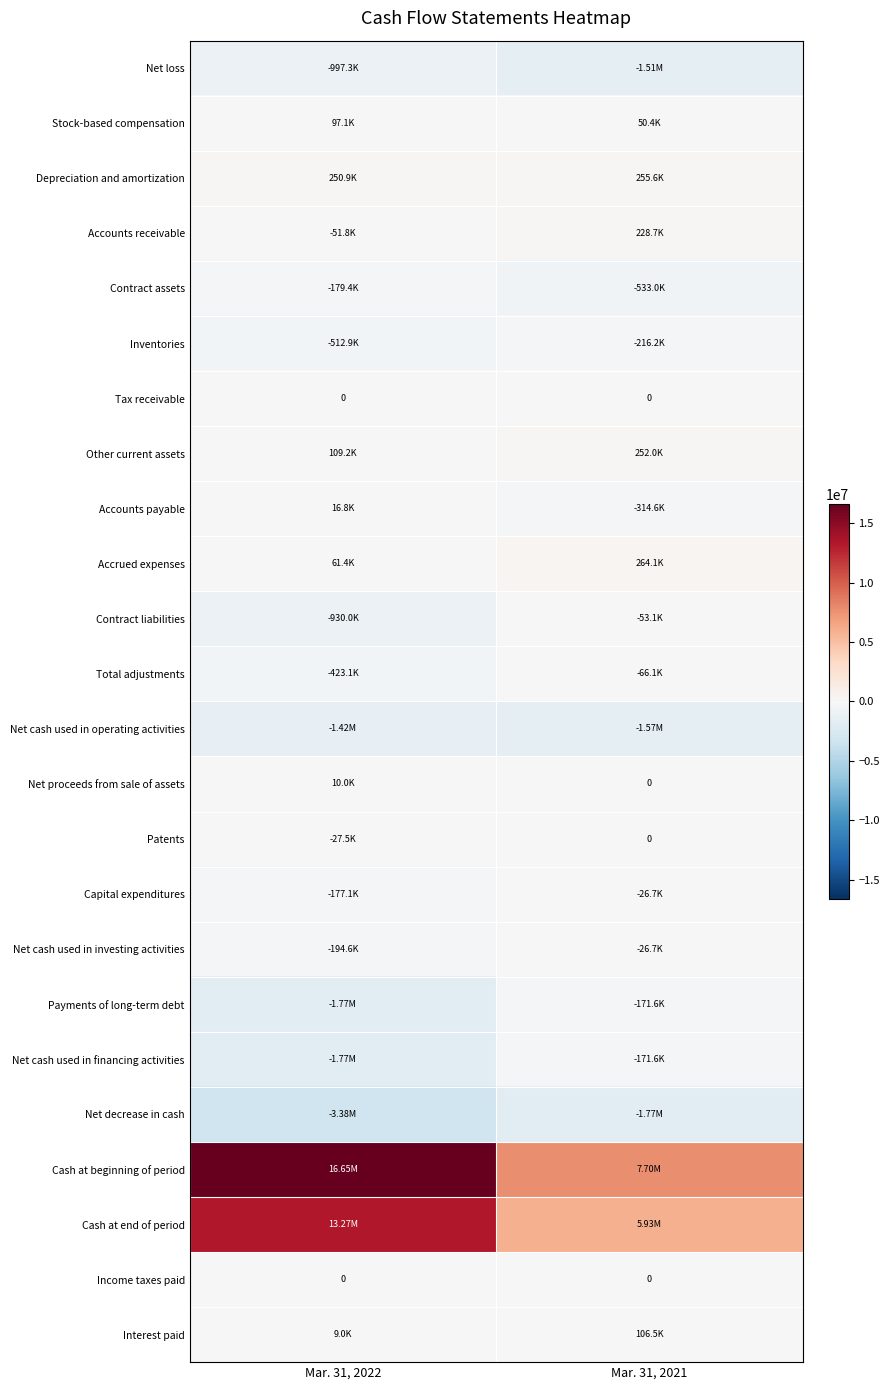

What is the total value across all series at Mar. 31, 2022?

18650947